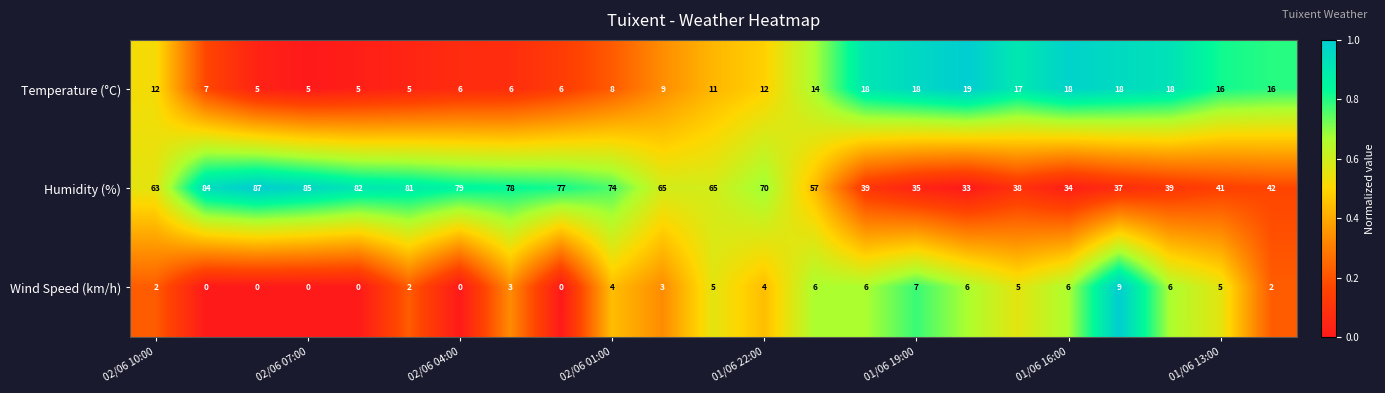

Count the number of categories in the chart.

23